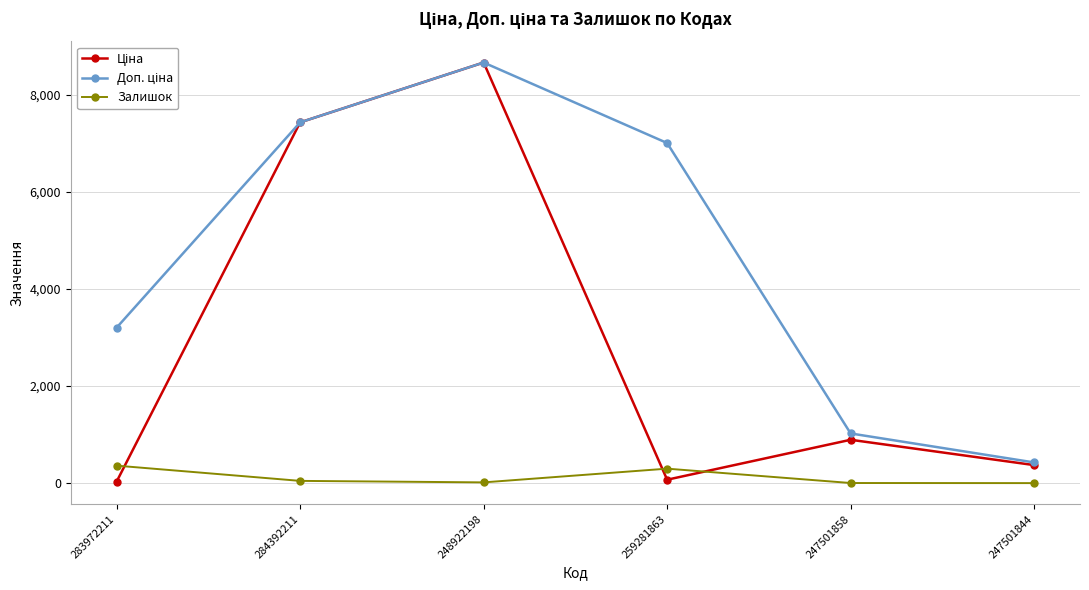

What is the maximum value shown in the chart?

8669.7